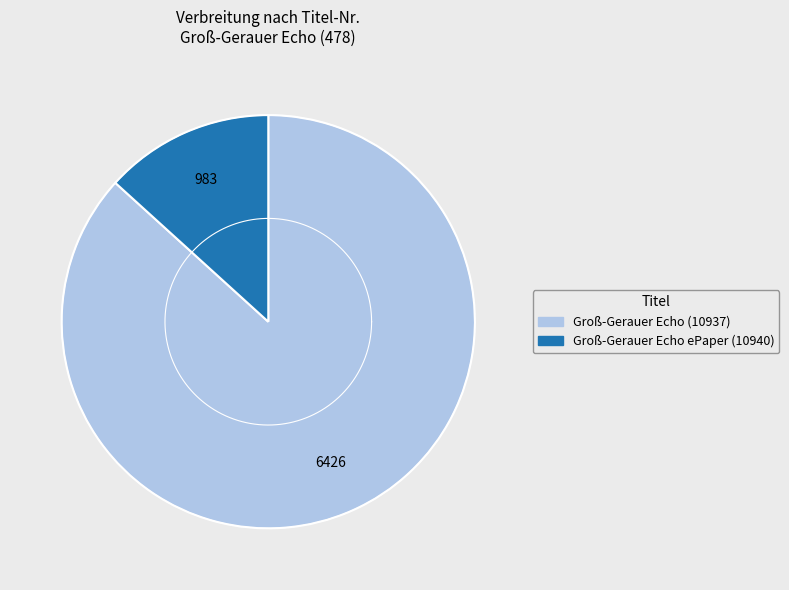

Count the number of slices in the pie.

2